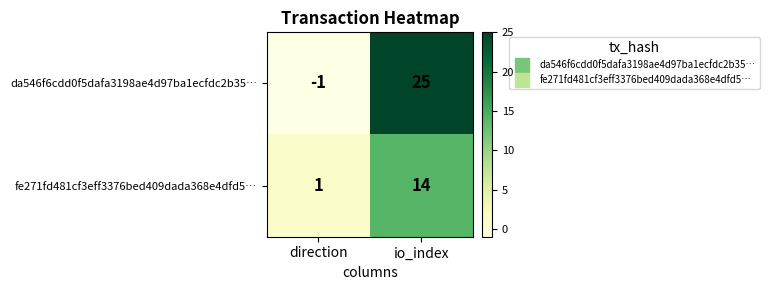

Reading right to left, what are all the values shown in this chart?

da546f6cdd0f5dafa3198ae4d97ba1ecfdc2b35…: 25	-1
fe271fd481cf3eff3376bed409dada368e4dfd5…: 14	1